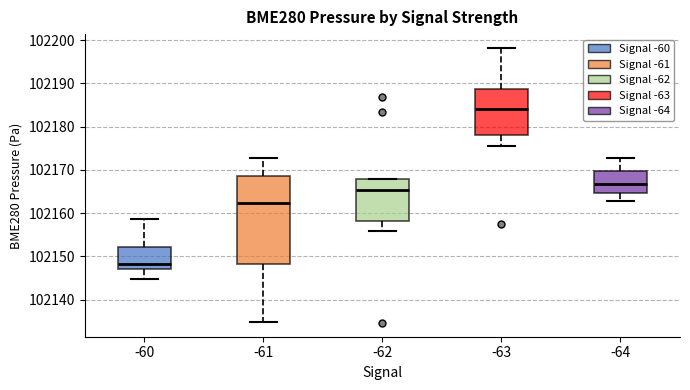

Comparing the boxes themselves (not the whiskers), which one is the tallest?

-61